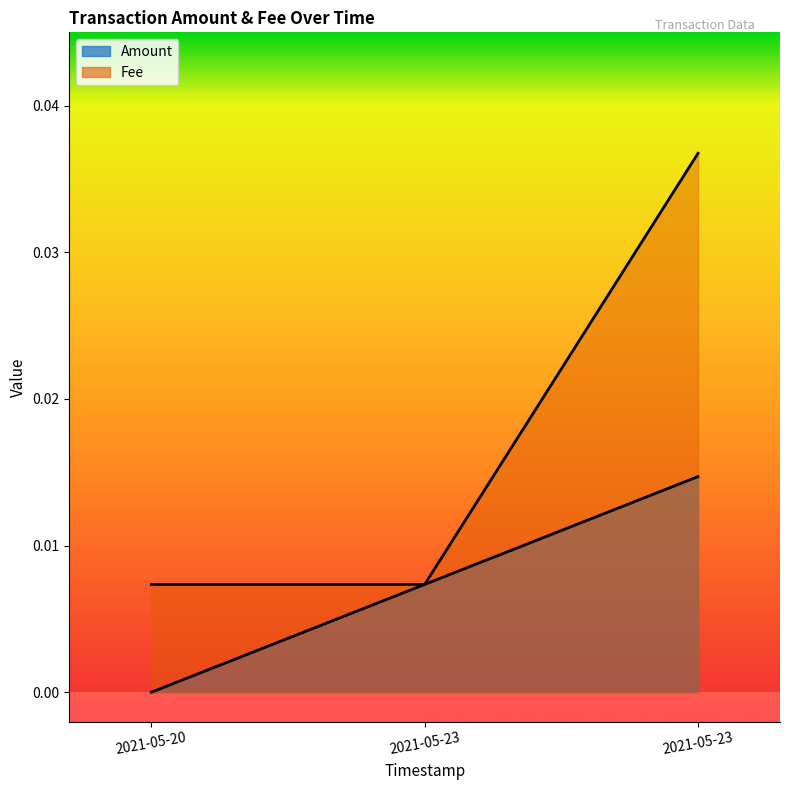

How many positive values does the Amount series have?

2